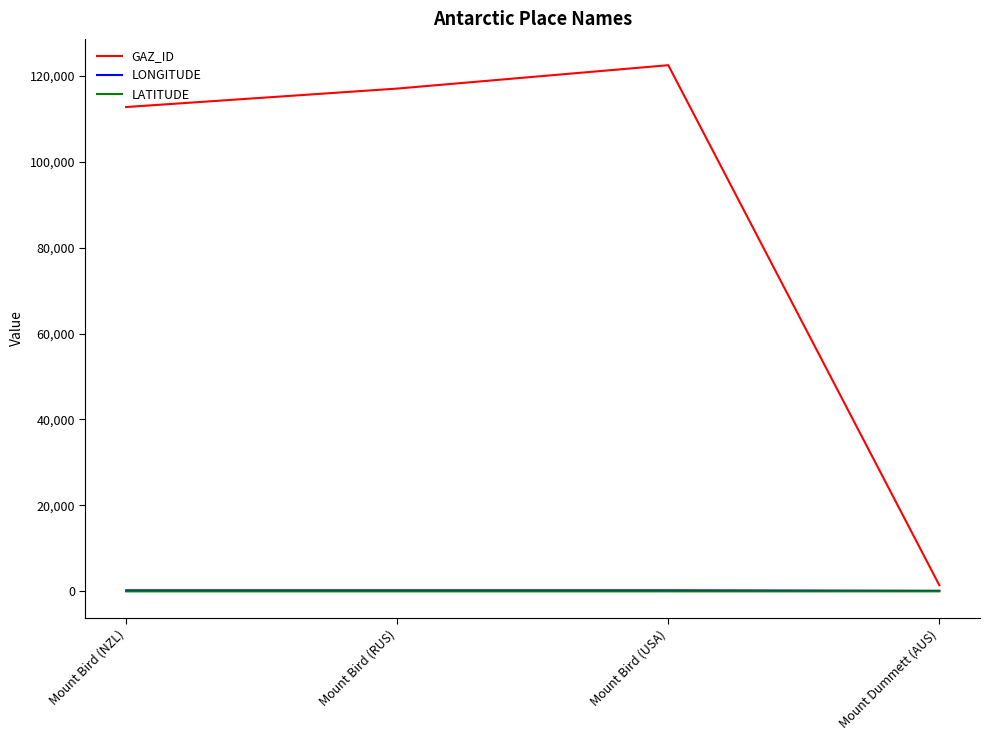

What is the greatest value displayed?

122546.0